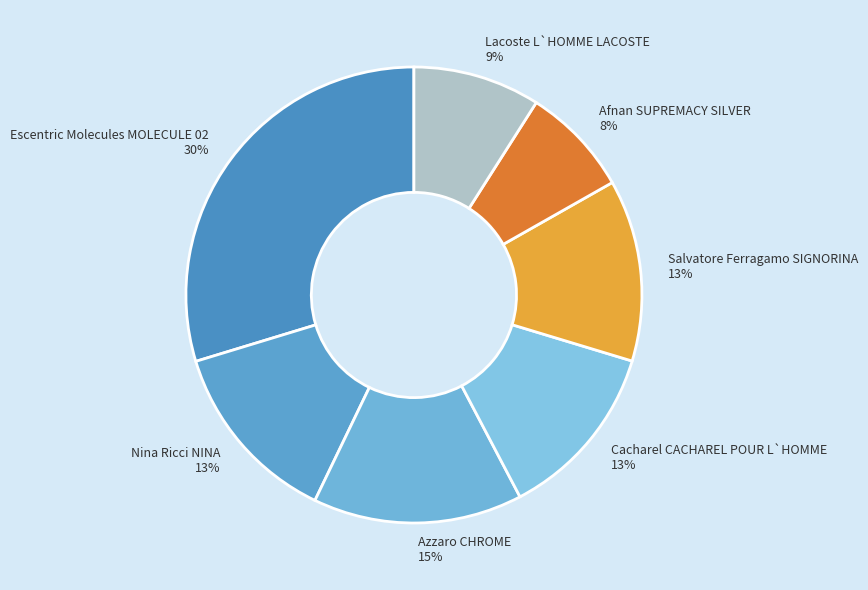

Which slice is the smallest?

Afnan SUPREMACY SILVER